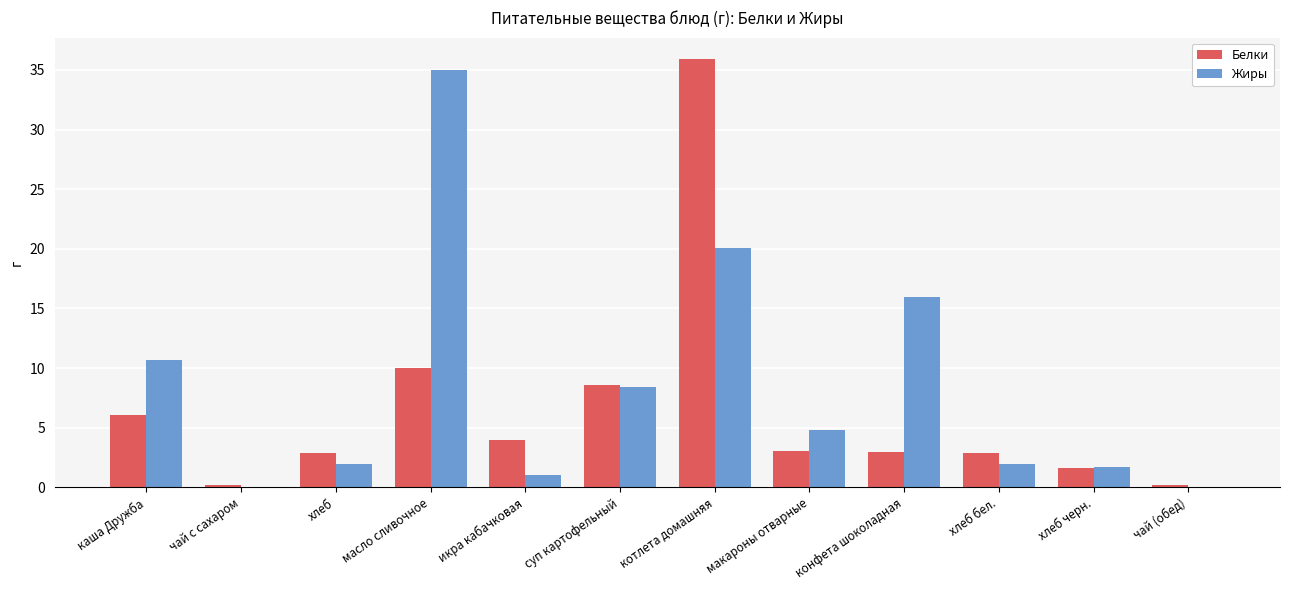

The value of Белки at масло сливочное is 15.2. True or false?

False